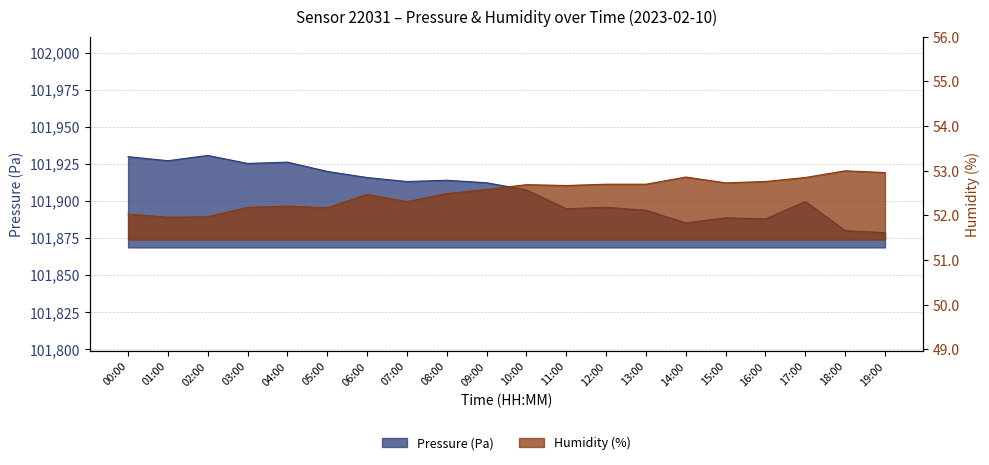

What position from the left is 06:00?

7